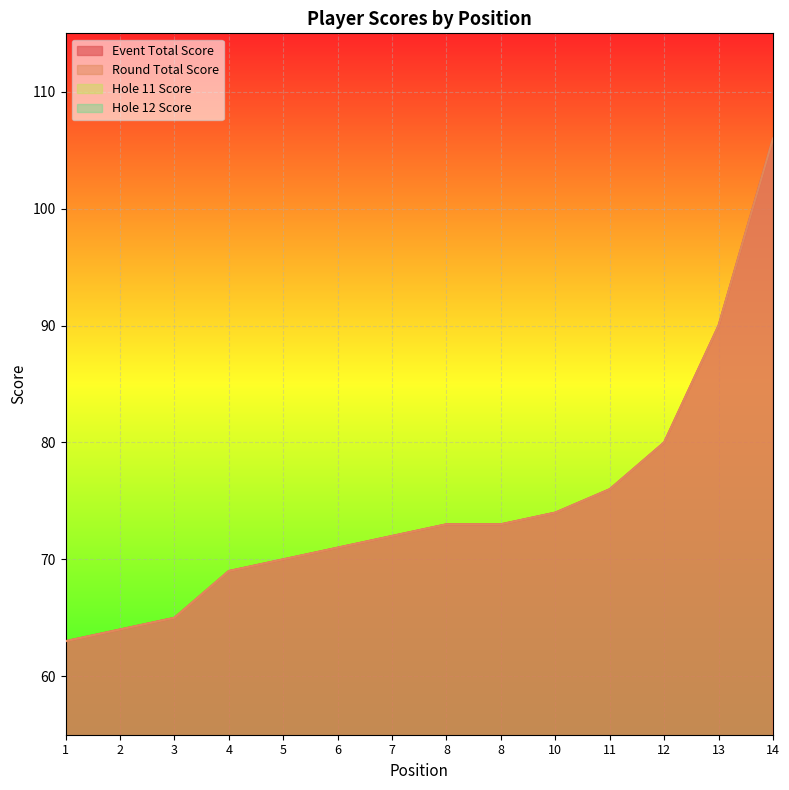

What is the value of the hole_12 point at the 1st from the left?

4